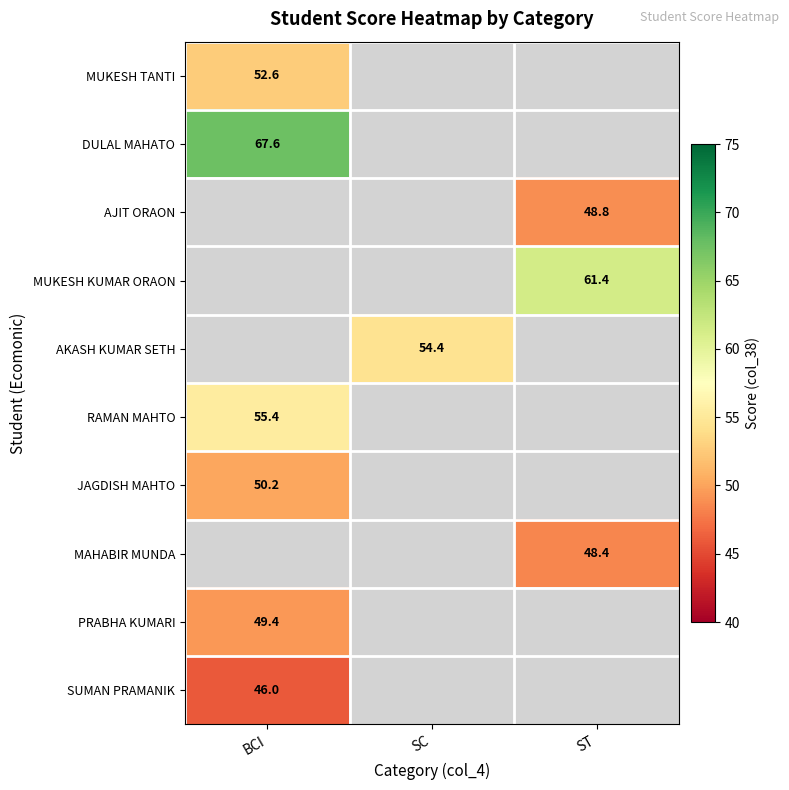

True or false: MUKESH TANTI has a value of 52.6 at BCI.

True